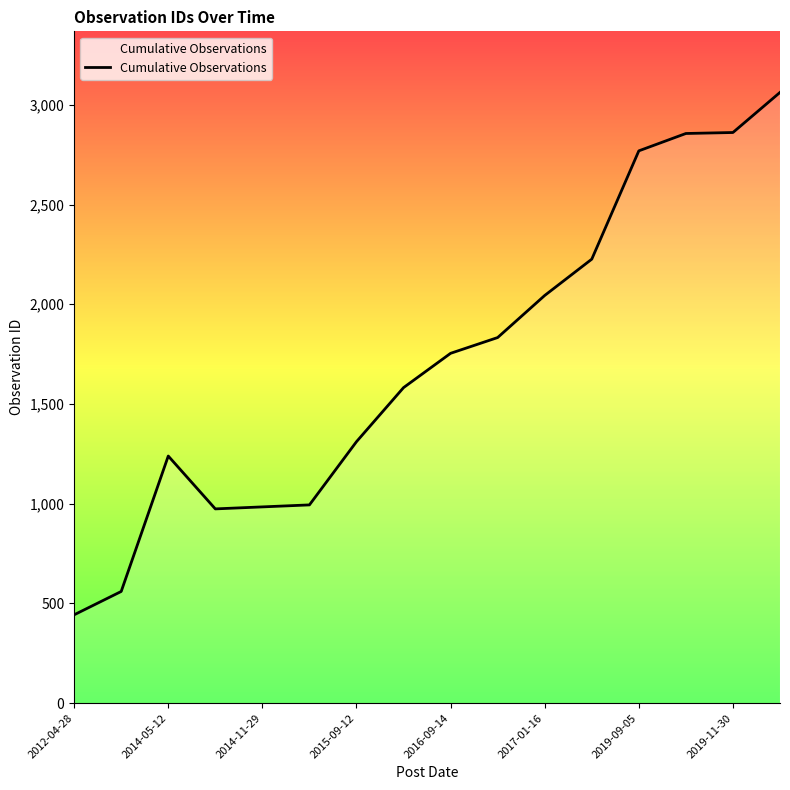

What is the smallest value displayed?

443